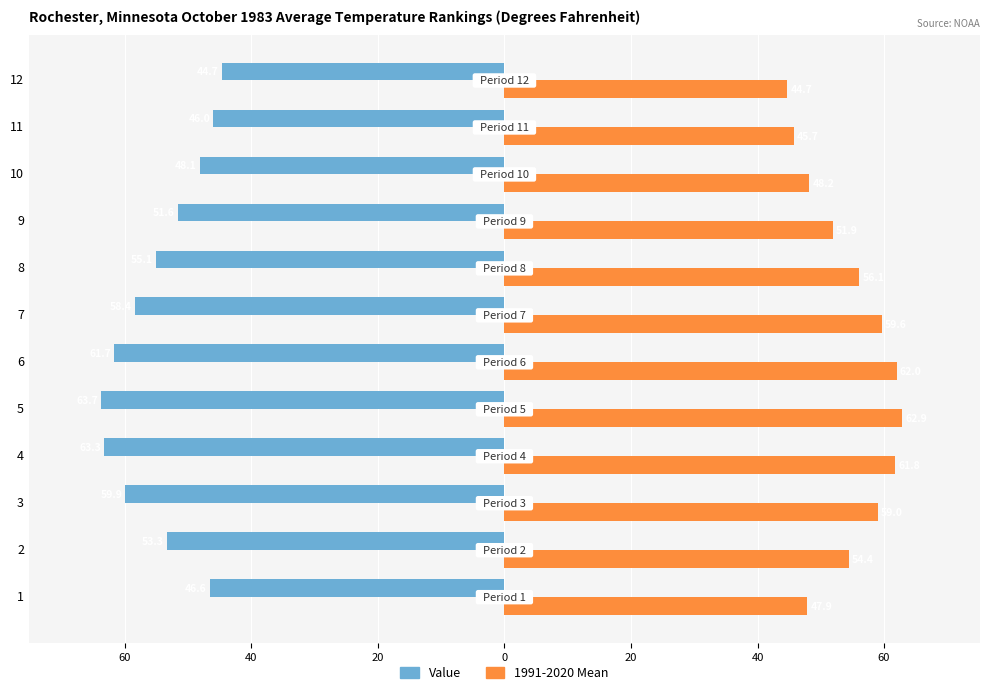

What are all the series names shown in the legend?

Value, 1991-2020 Mean